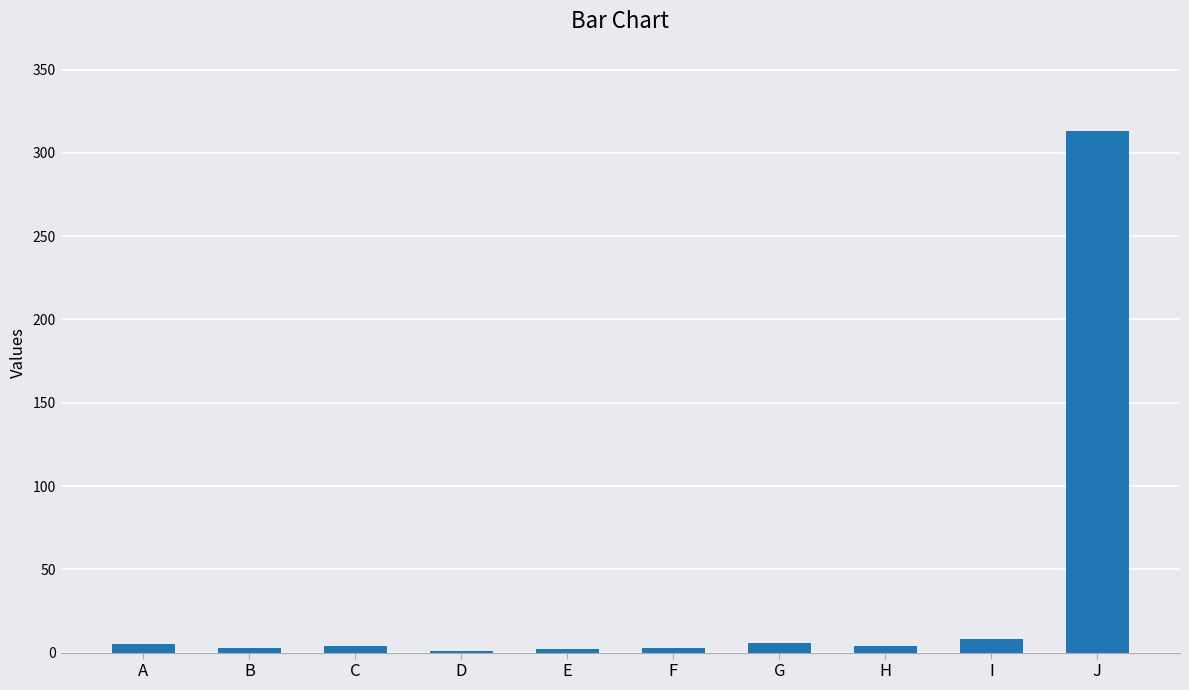

What is the sum of all values?

349